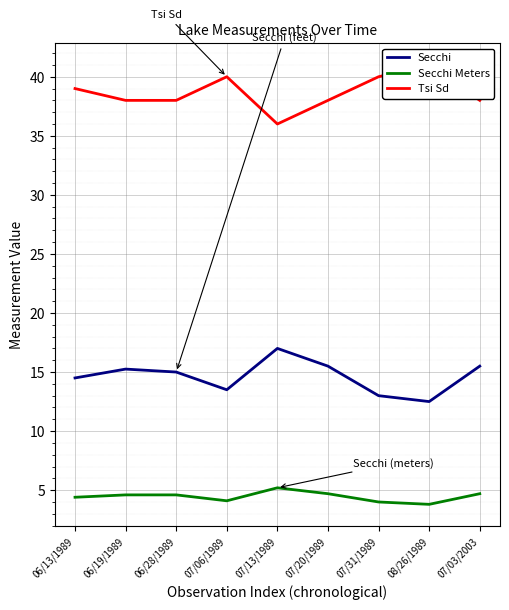

True or false: Secchi Meters and Tsi Sd intersect in this chart.

False